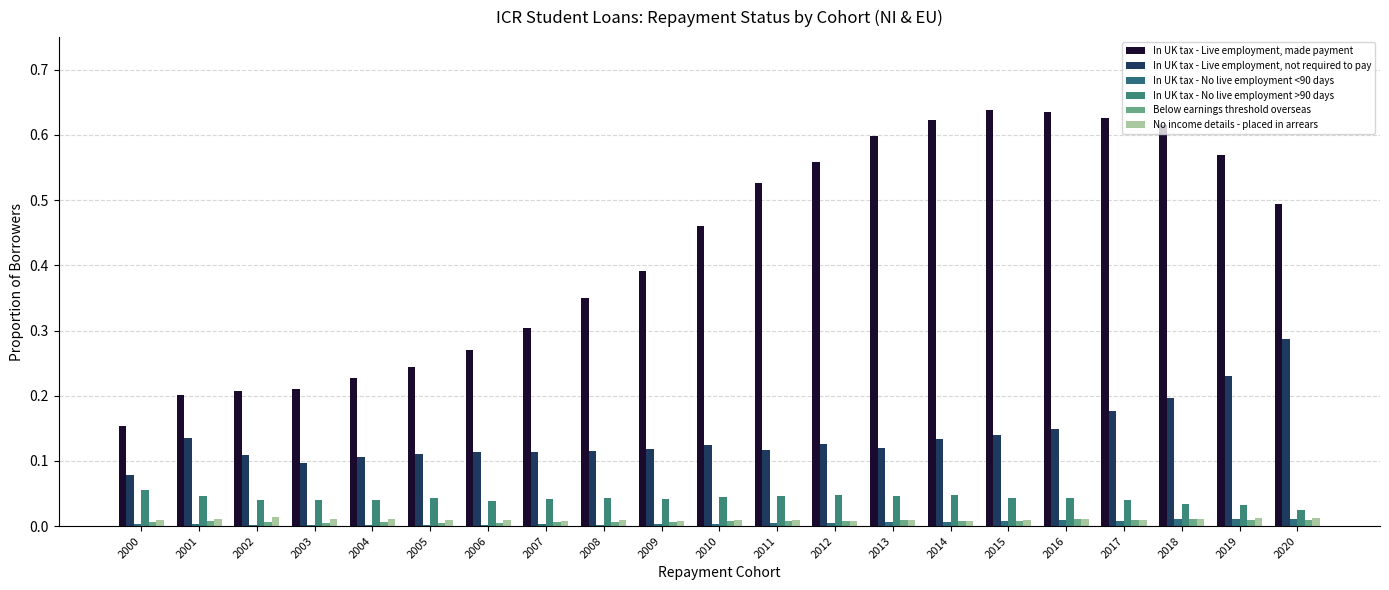

At which label is In UK tax - Live employment, made payment closest to 0?

2000